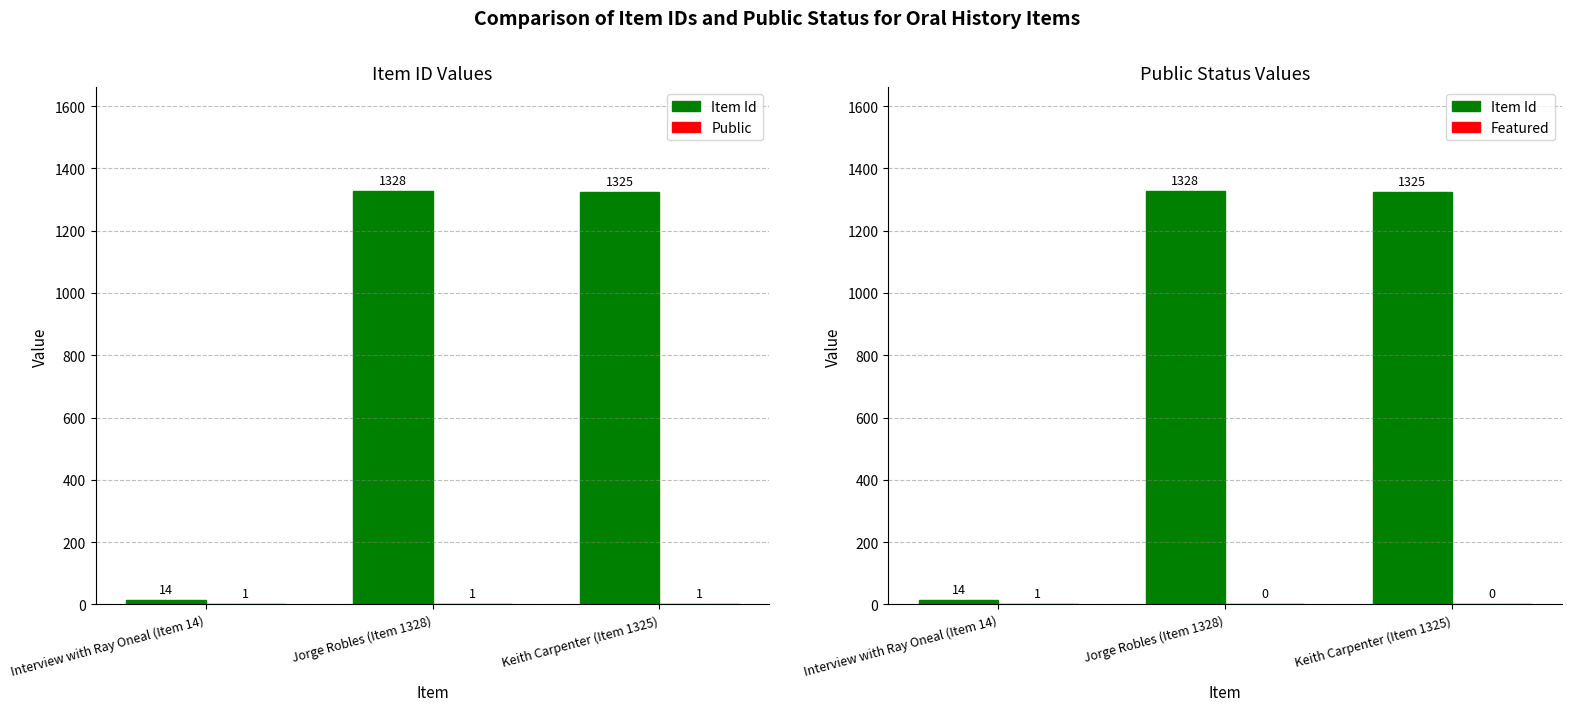

What is the highest value of the Public series?

1